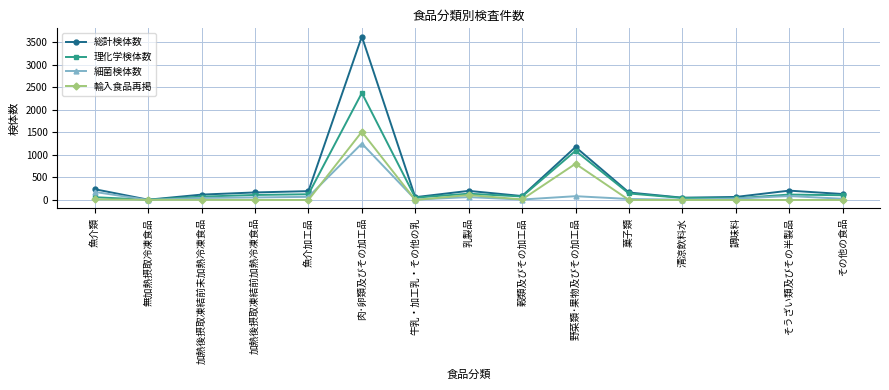

Does the chart display data point markers on the line(s)?

Yes